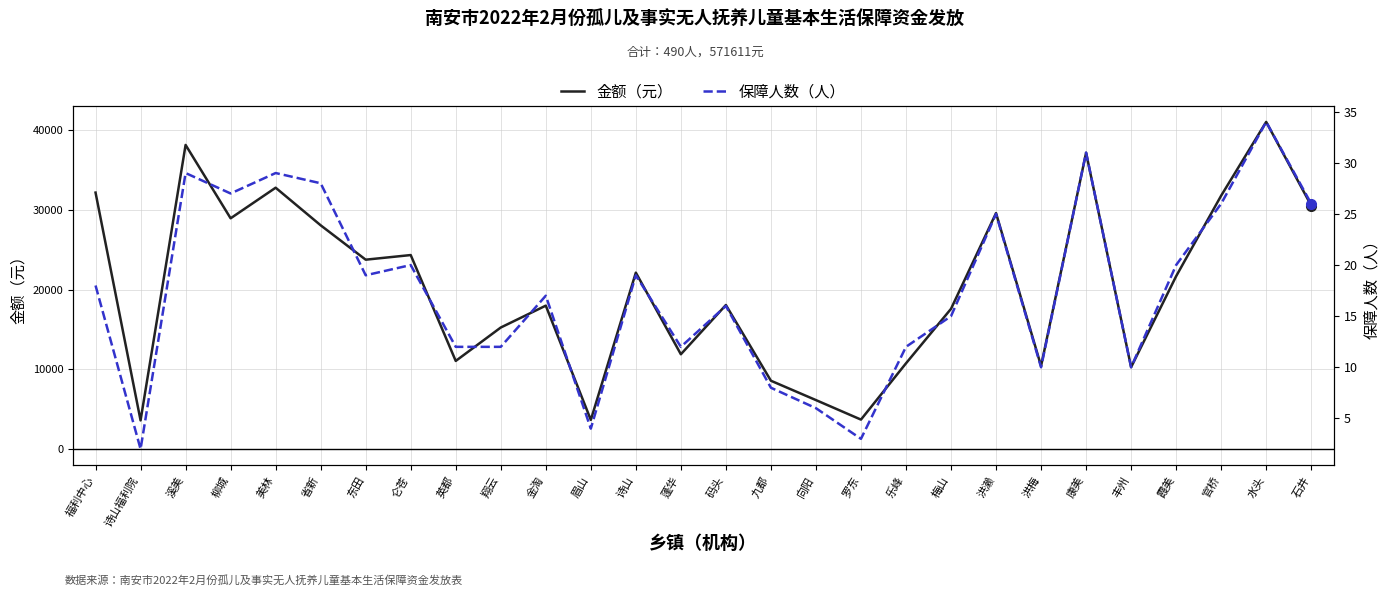

Is it true that 金额（元） equals 6564 at 金淘?

False